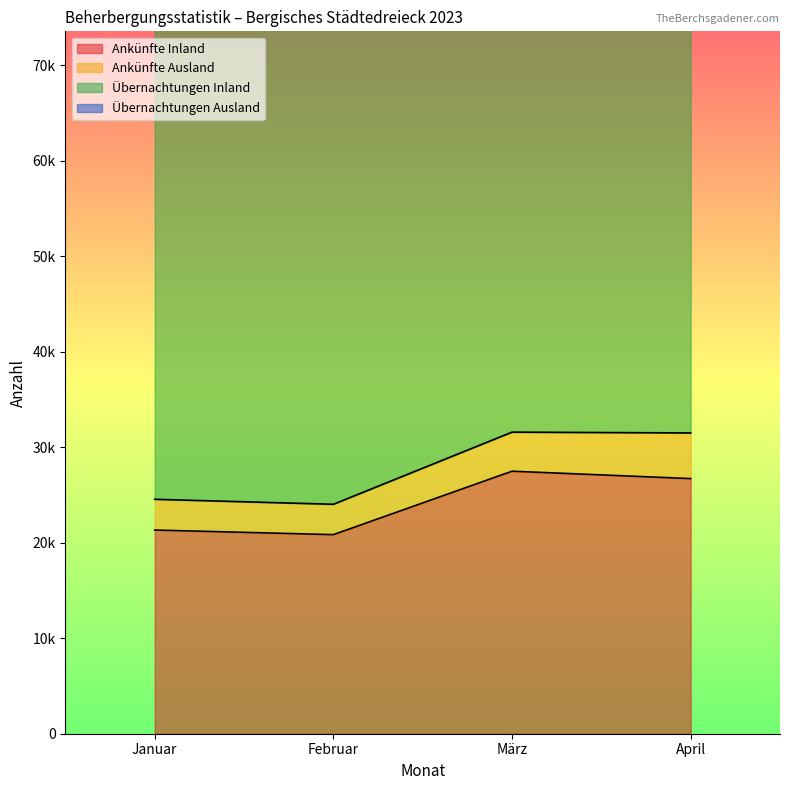

What is the difference between the second highest and second lowest values in the Ankünfte Inland series?

5390